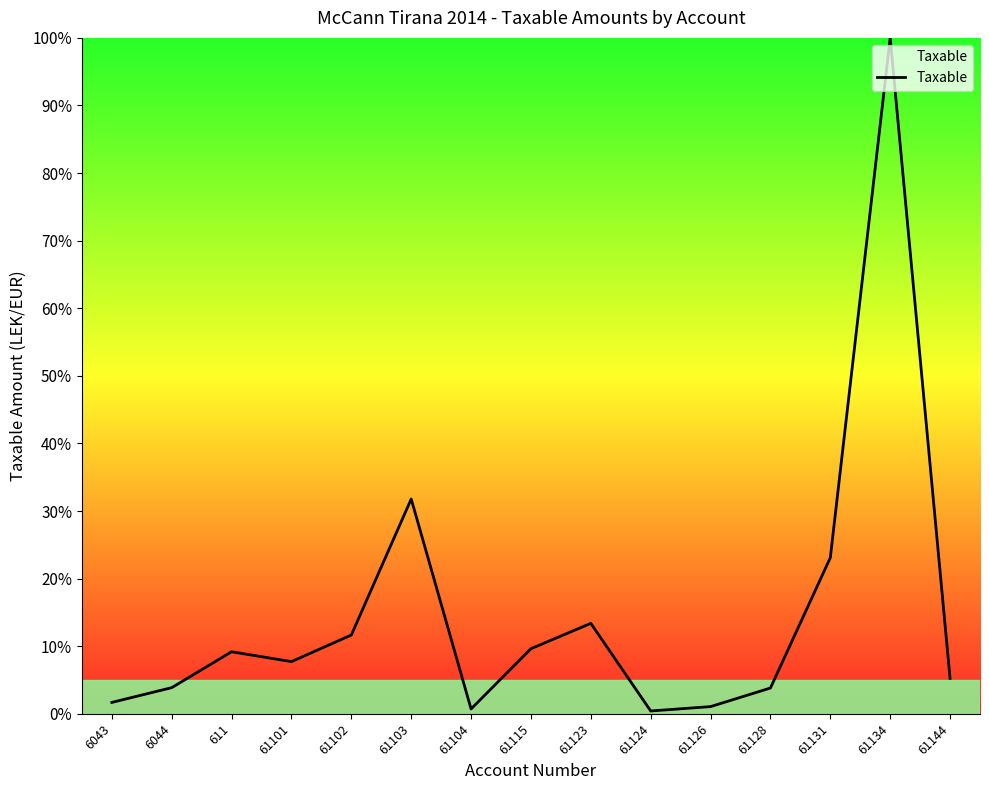

What is the approximate value at 61131?

23.1